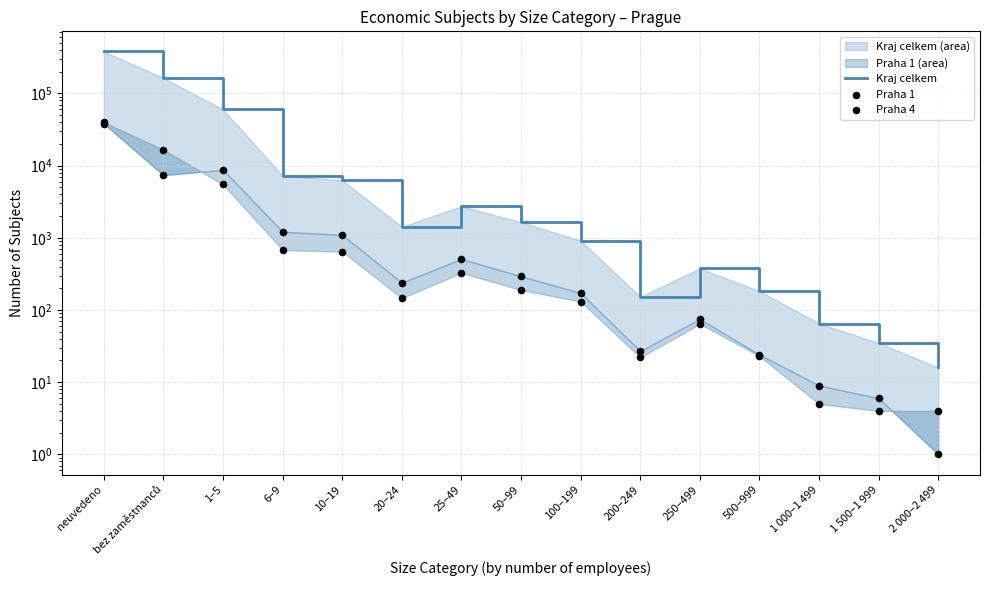

What is the total value across all series at 25–49?

3568